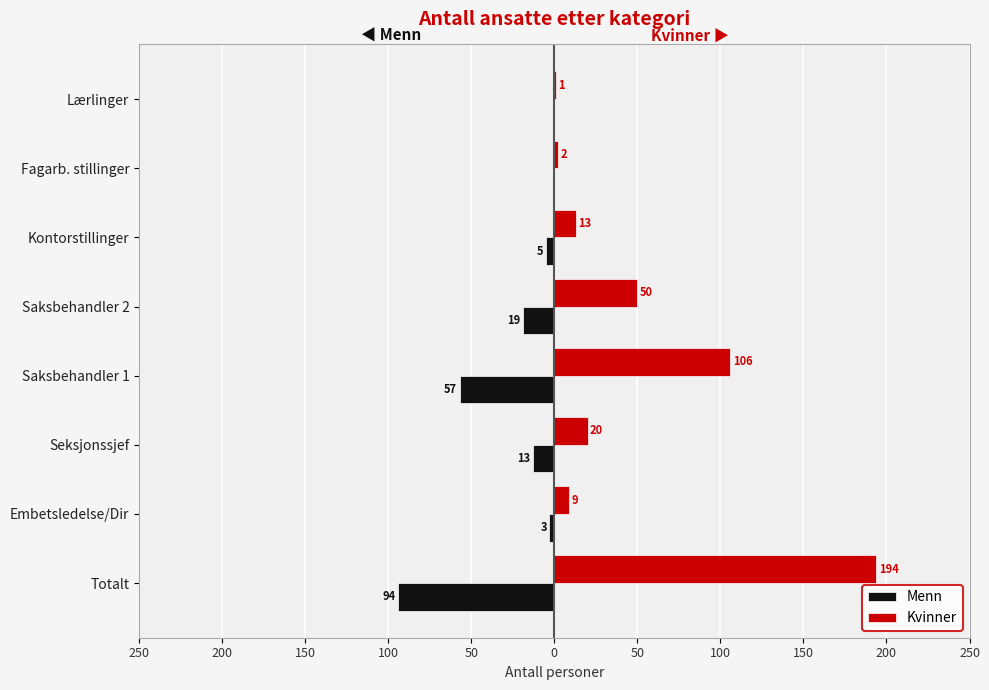

What is the difference between the second highest and second lowest values in the Kvinner series?

104